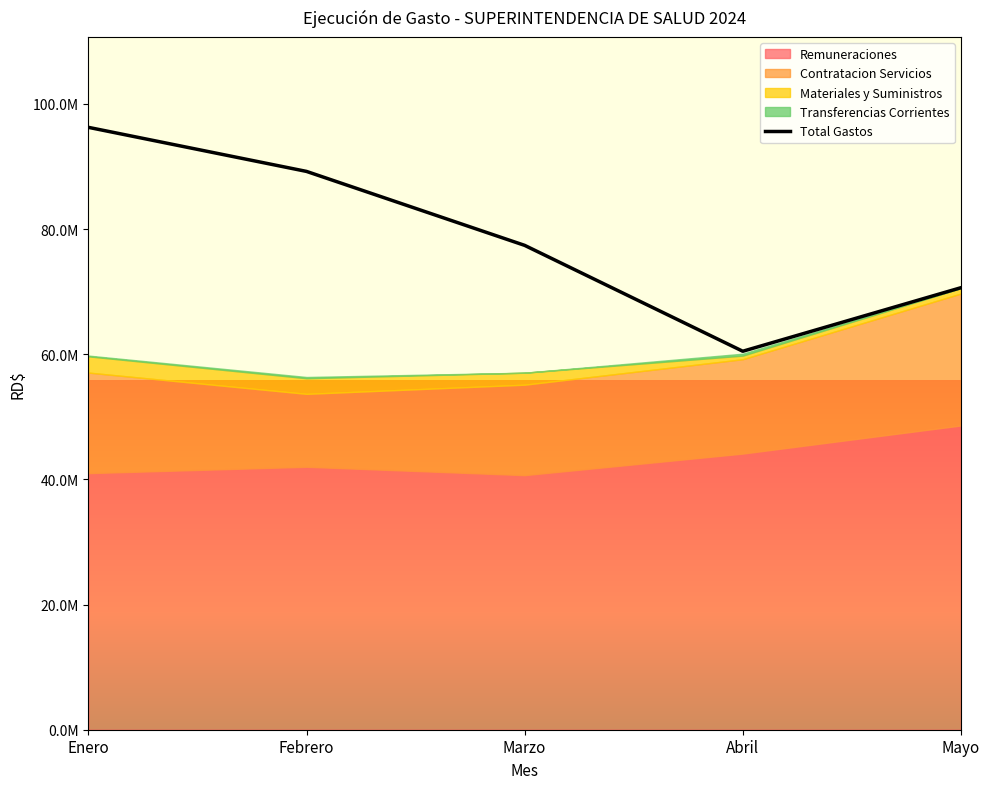

List the labels in order of value, smallest first.

Abril, Mayo, Marzo, Febrero, Enero